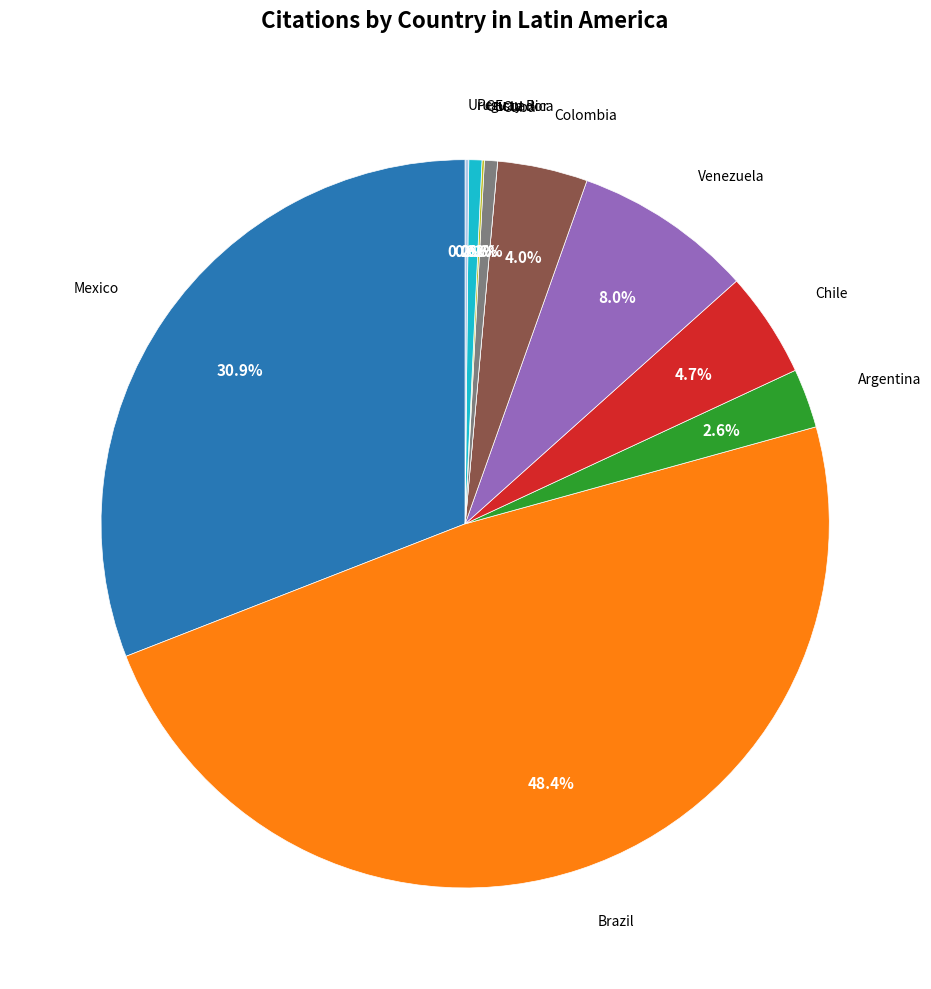

Is there any slice that represents more than half of the pie?

No